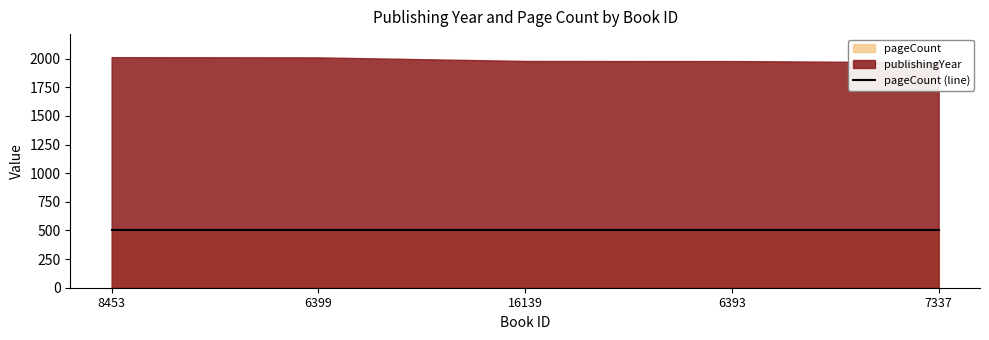

How many lines are shown in the chart?

2